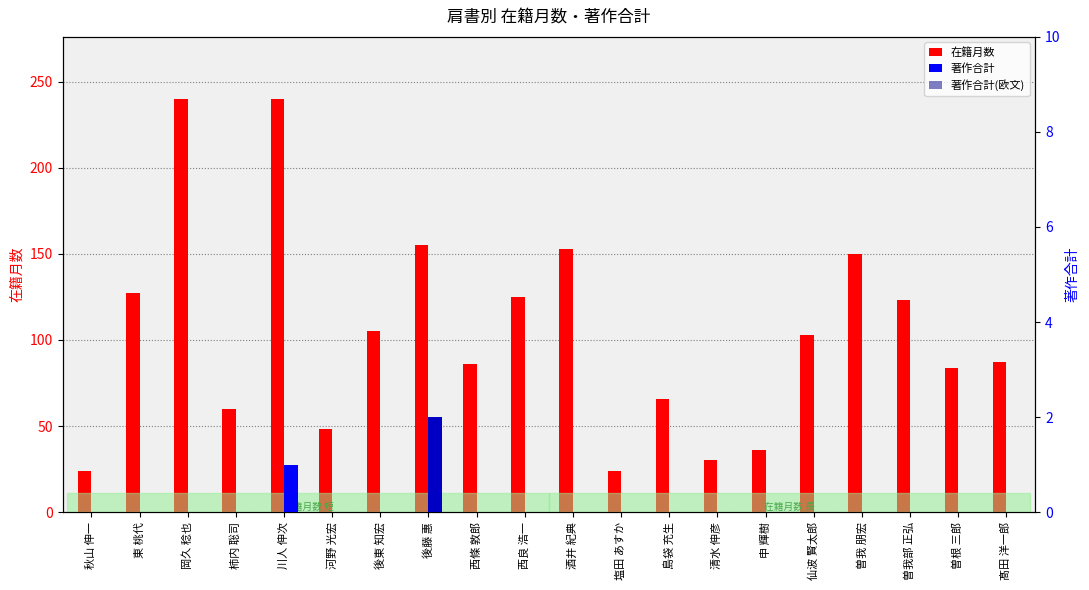

The value of 在籍月数 at 秋山 伸一 is 7. True or false?

False